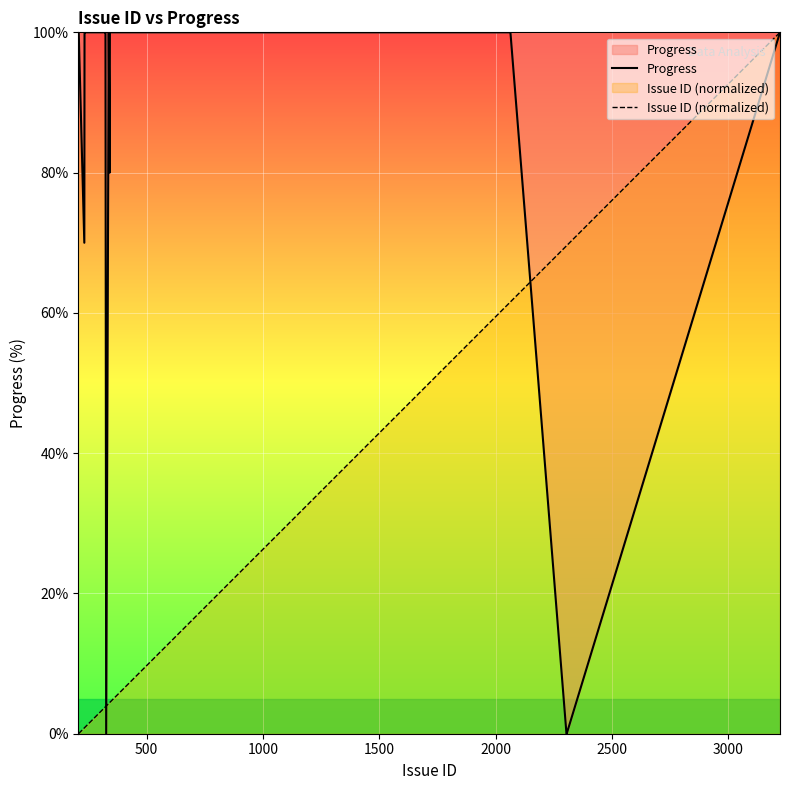

How many data points does each series have?

20